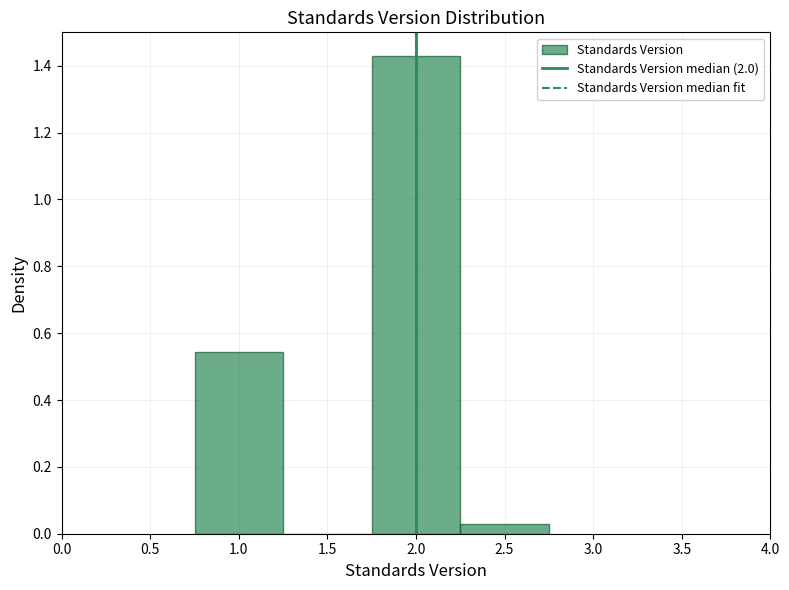

Which range on the x-axis has the tallest bar?

1.75 to 2.25